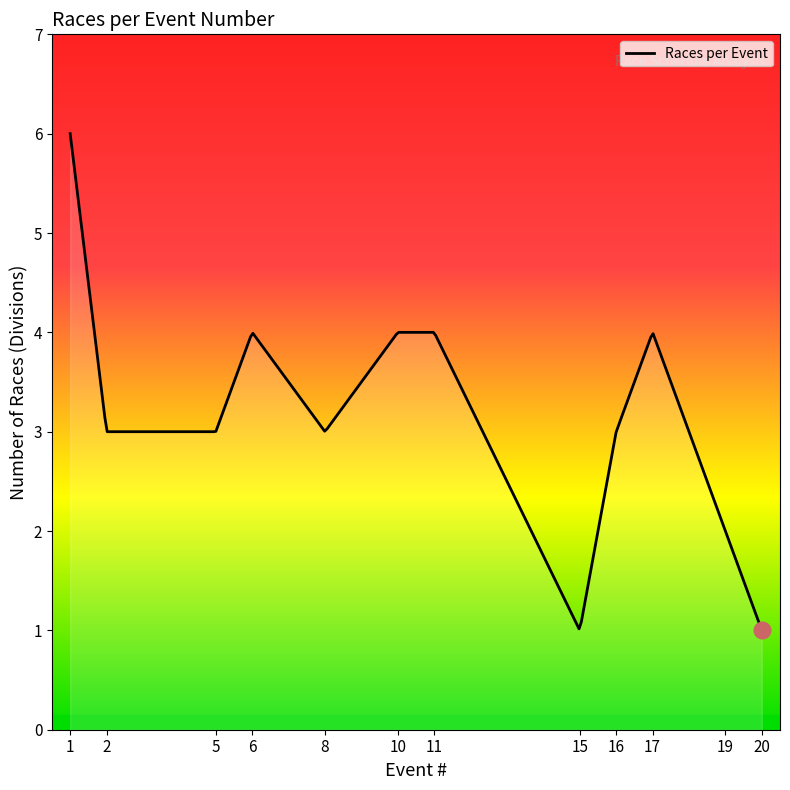

What is the difference between the maximum and minimum values?

5.0